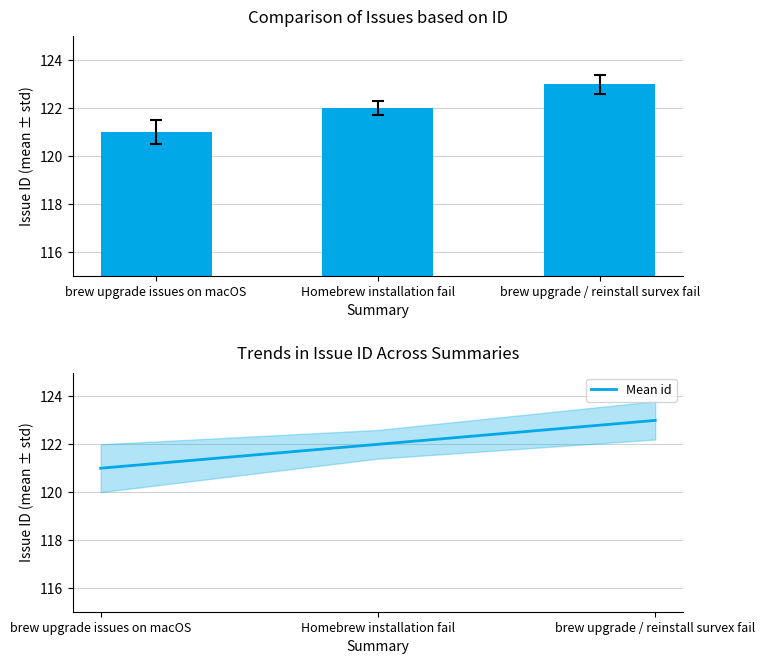

Reading left to right, transcribe all the data shown in this chart.

id: brew upgrade issues on macOS=121	Homebrew installation fail=122	brew upgrade / reinstall survex fail=123
Mean id: brew upgrade issues on macOS=121	Homebrew installation fail=122	brew upgrade / reinstall survex fail=123